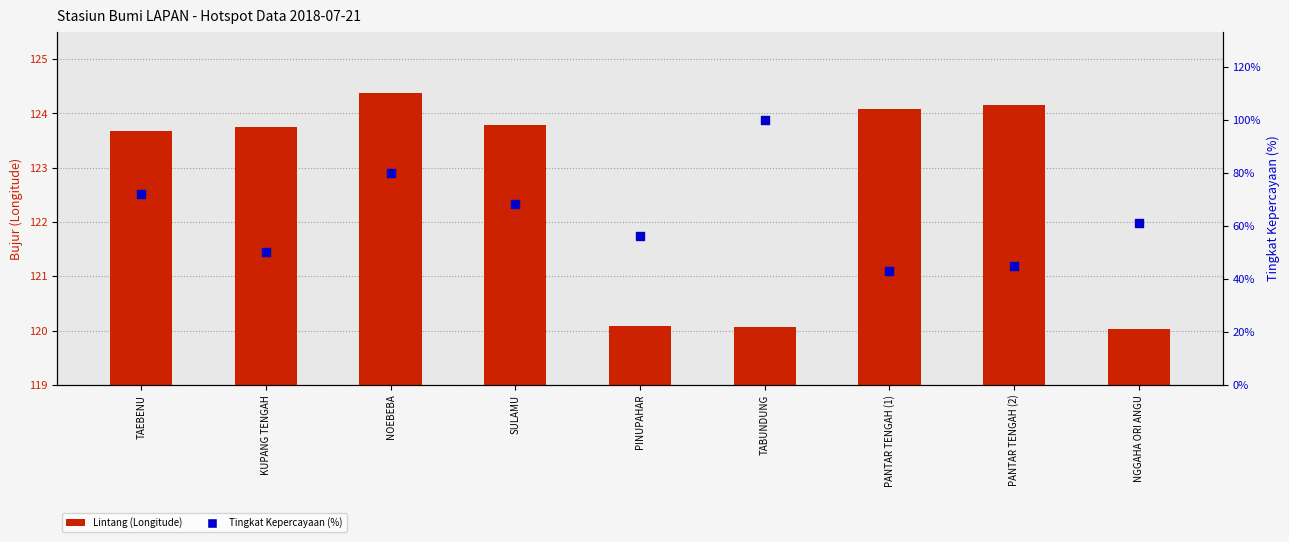

At how many categories does at least one series exceed 108?

9